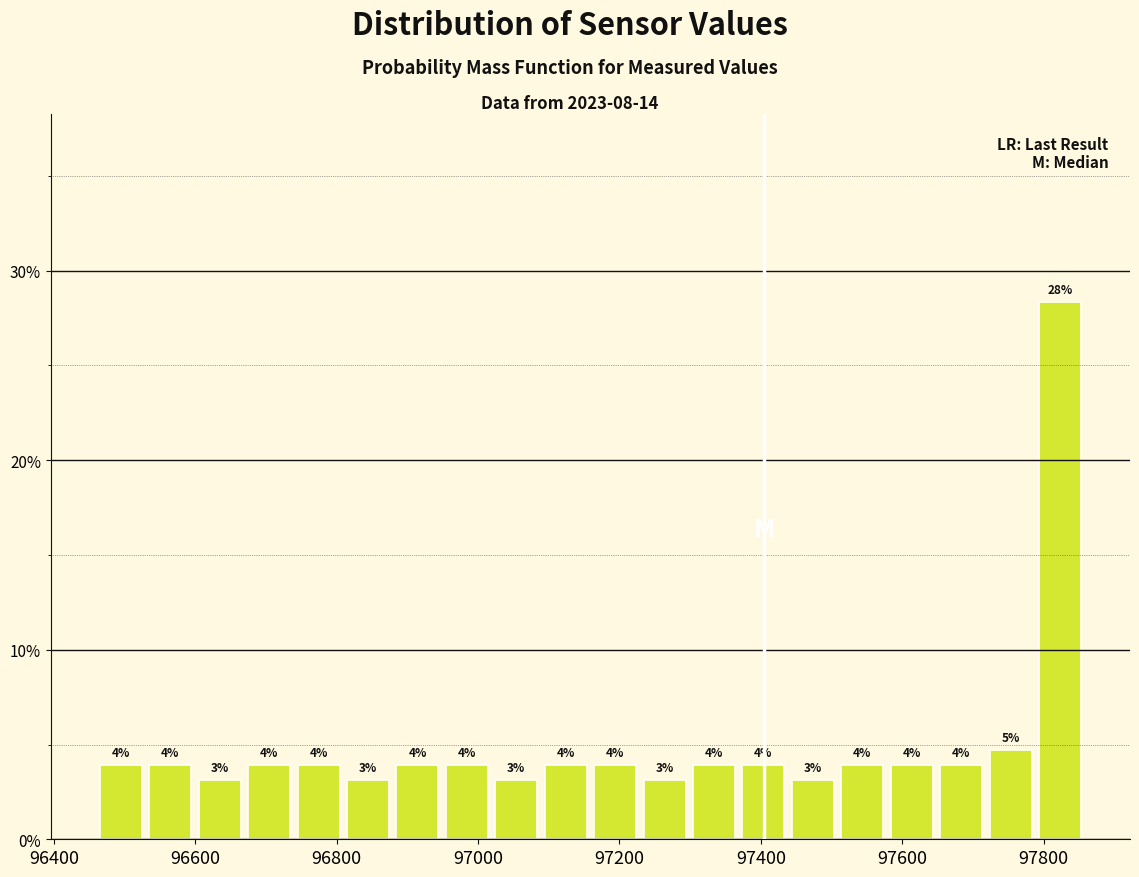

Read against the x-axis, roughly where is the centre of the tallest bar?

97820